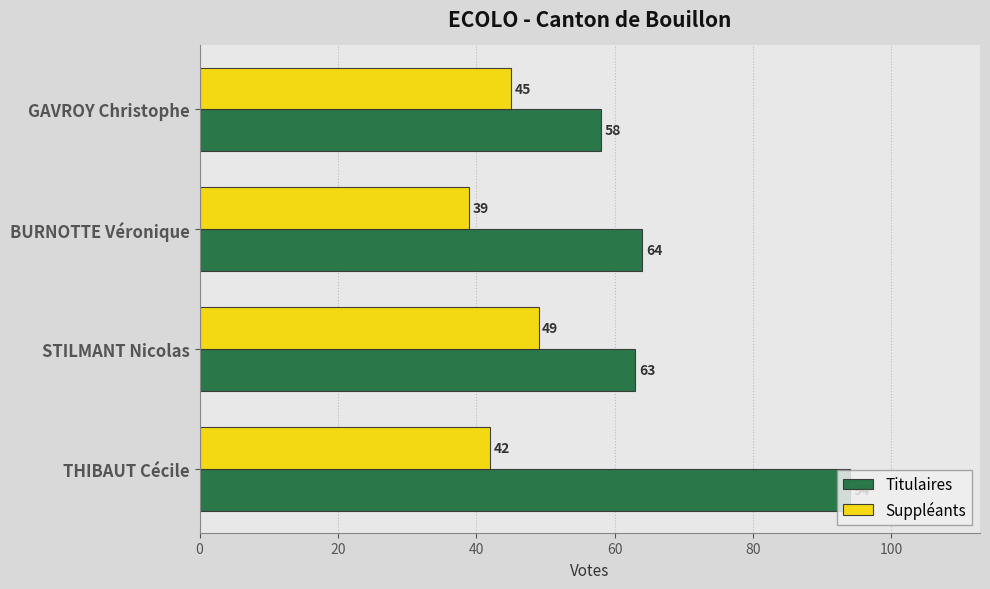

Where is Titulaires nearest to the value 76?

BURNOTTE Véronique